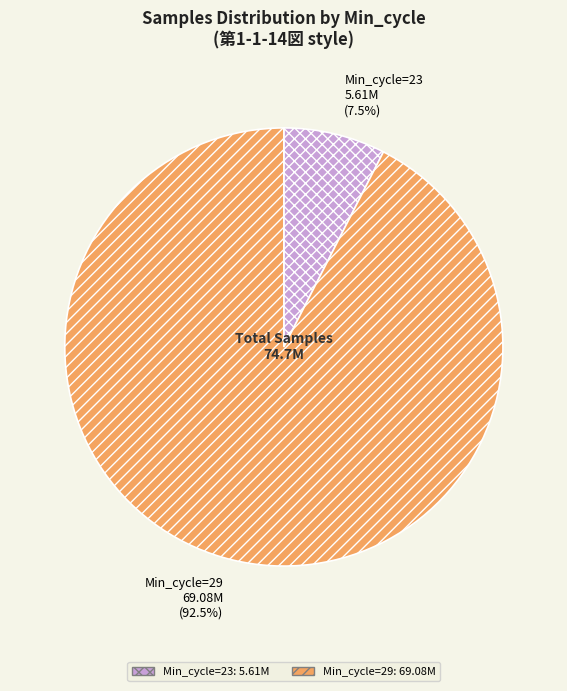

What is the largest slice in the pie chart?

Min_cycle=29